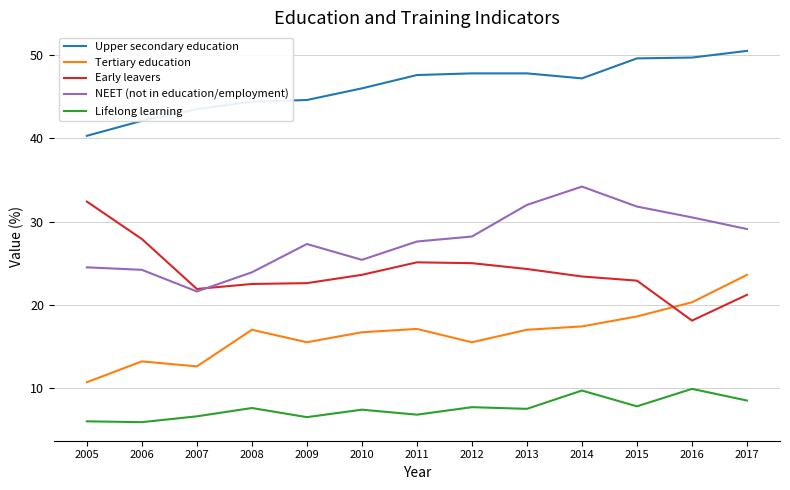

Rank the series at 2010 from highest to lowest value.

Upper secondary education, NEET (not in education/employment), Early leavers, Tertiary education, Lifelong learning